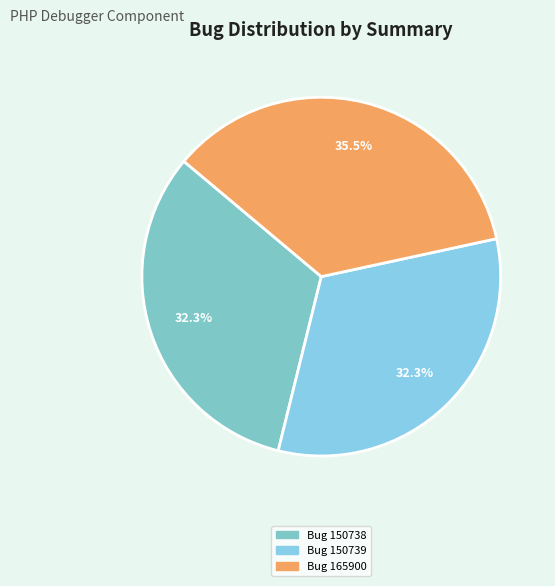

How many segments does this pie chart have?

3